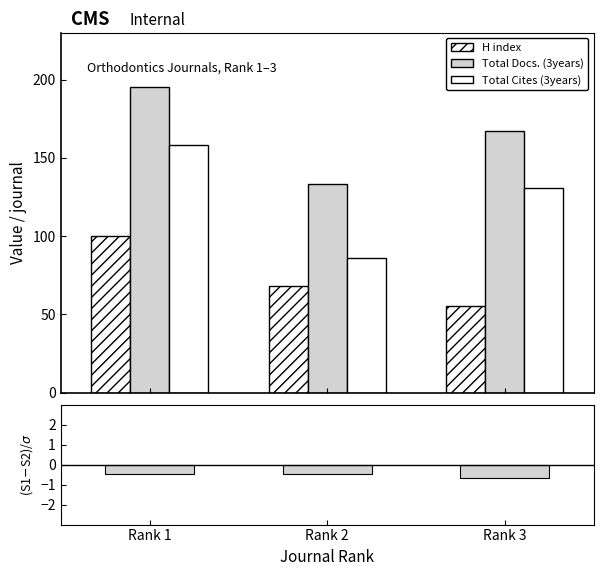

What is the difference between the second highest and minimum values in the H index series?

13.0